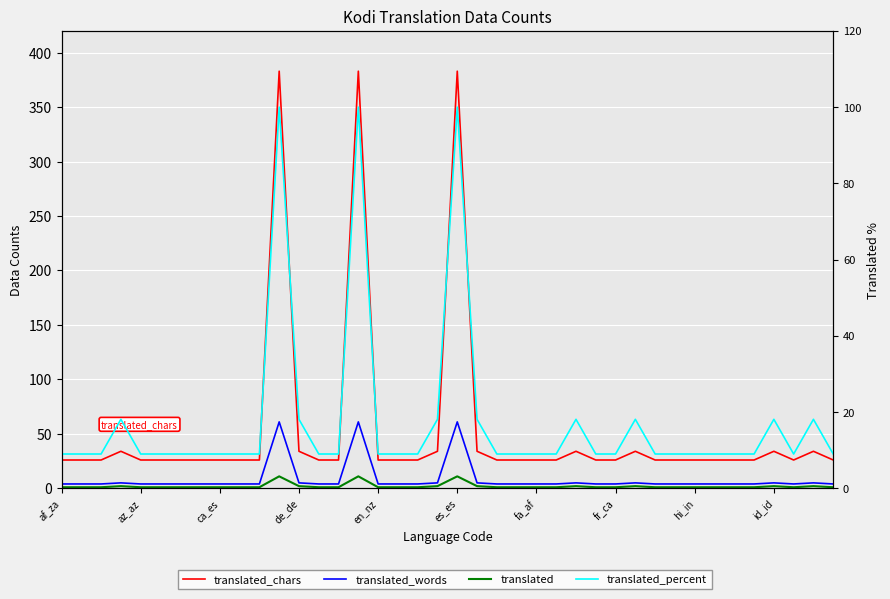

The value of translated_percent at 27 is 9.0. True or false?

True